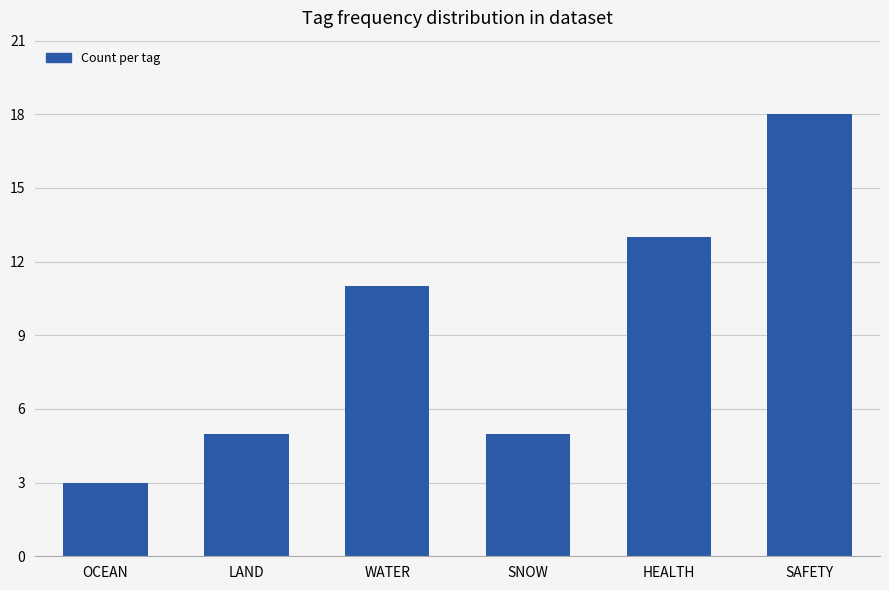

What value does the data have at SAFETY?

18